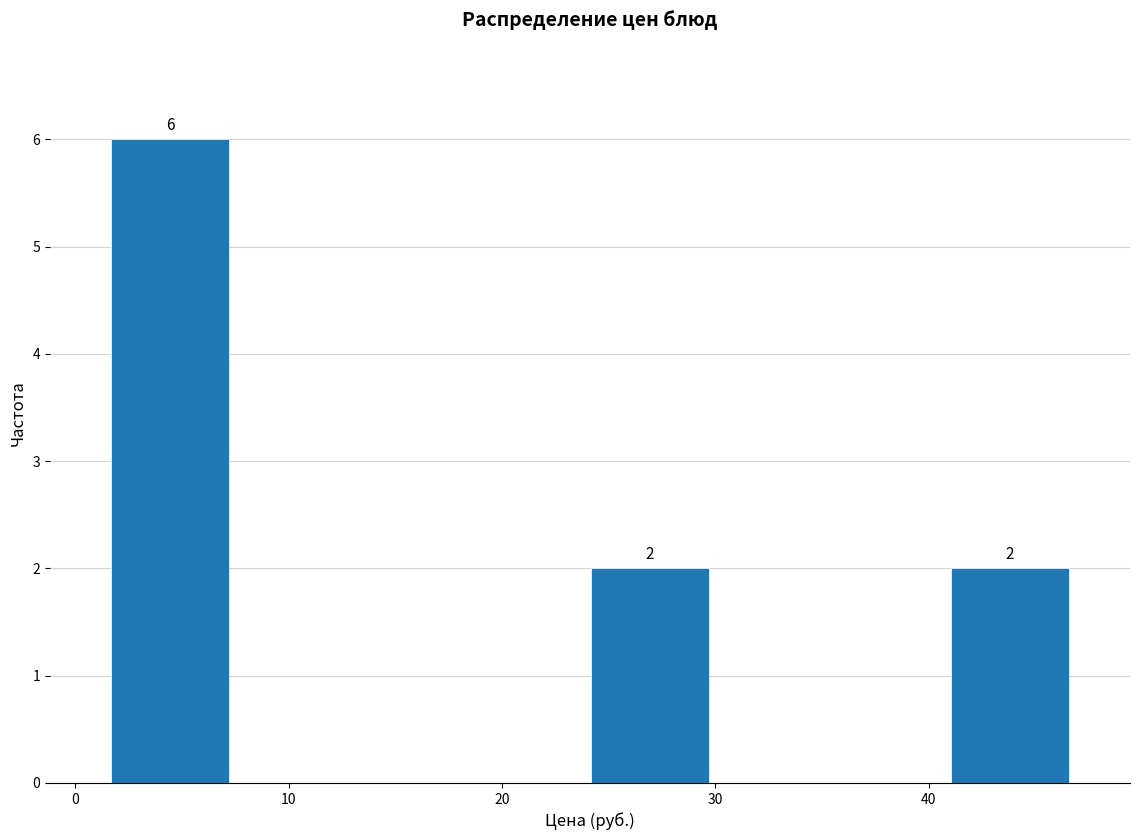

Over which range of the x-axis is the bar tallest?

2 to 7